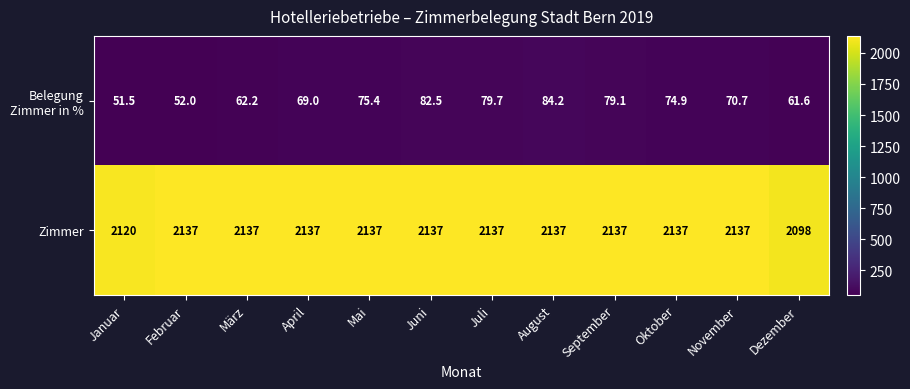

What is the approximate value of Zimmer at Juli?

2137.0